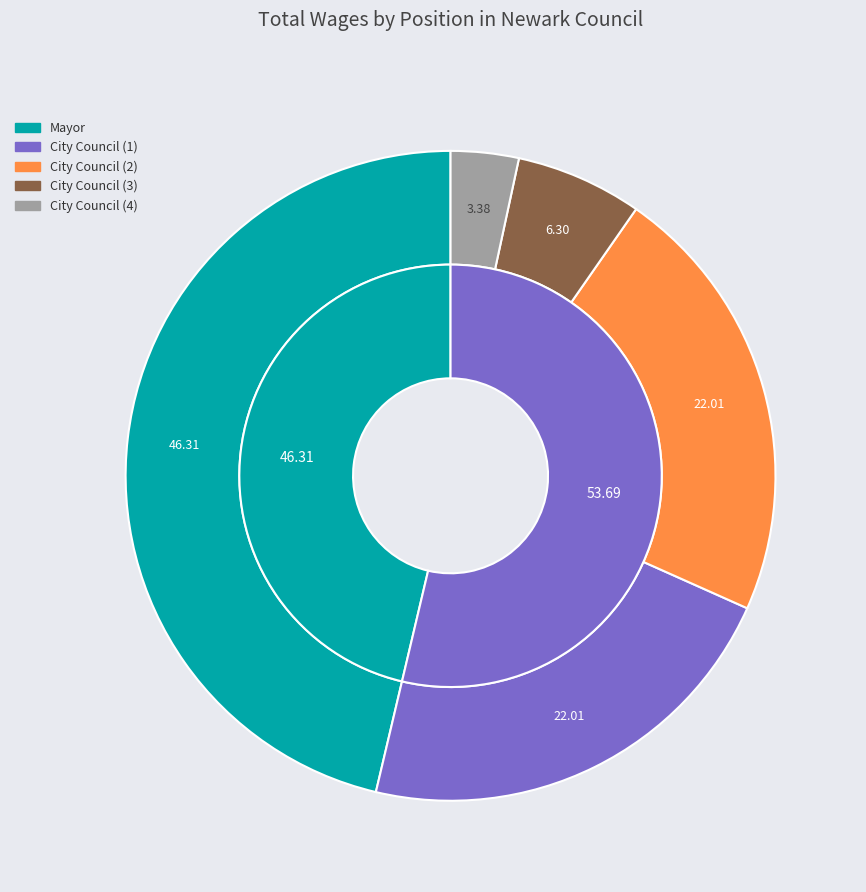

What is the change in value from City Council to City Council?

-11519